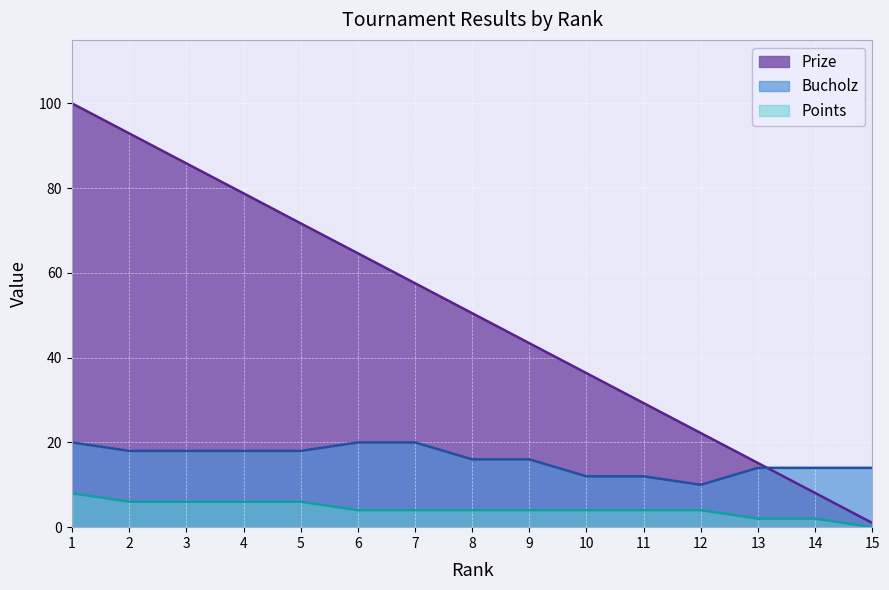

Reading left to right, extract all data points from this chart.

Prize: 100.0	92.9	85.8	78.8	71.7	64.6	57.6	50.5	43.4	36.4	29.3	22.2	15.1	8.1	1.0
Bucholz: 20.0	18.0	18.0	18.0	18.0	20.0	20.0	16.0	16.0	12.0	12.0	10.0	14.0	14.0	14.0
Points: 8.0	6.0	6.0	6.0	6.0	4.0	4.0	4.0	4.0	4.0	4.0	4.0	2.0	2.0	0.0